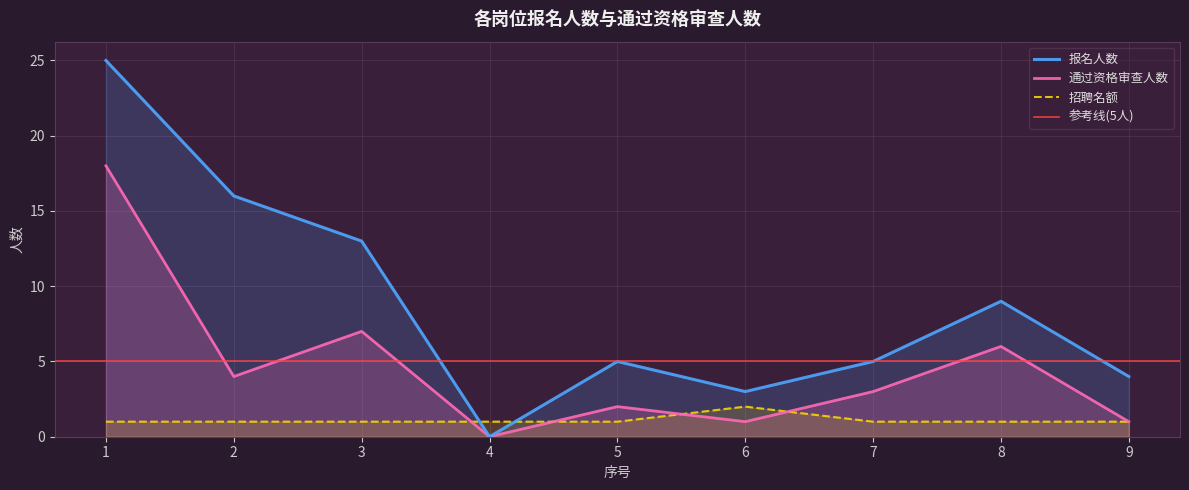

Where do 通过资格审查人数 and 招聘名额 first cross each other?

3 and 4